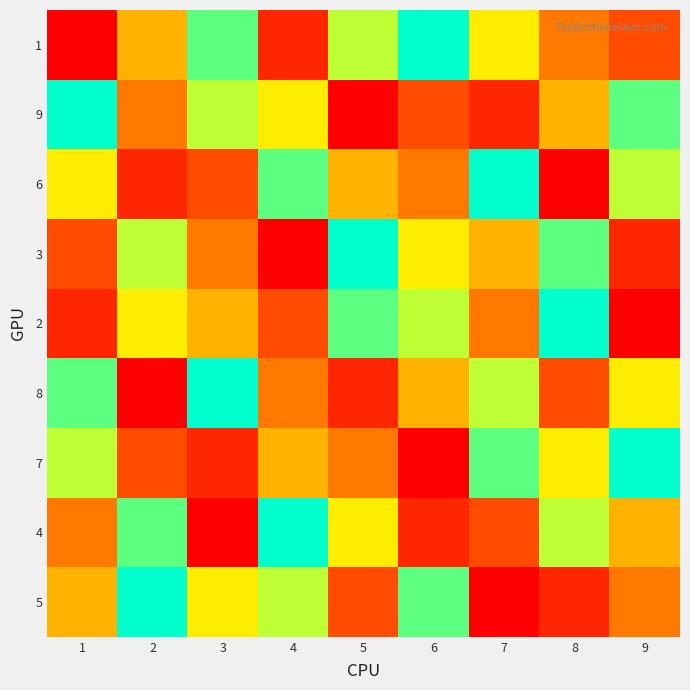

At which category is the sum across all series the highest?

1